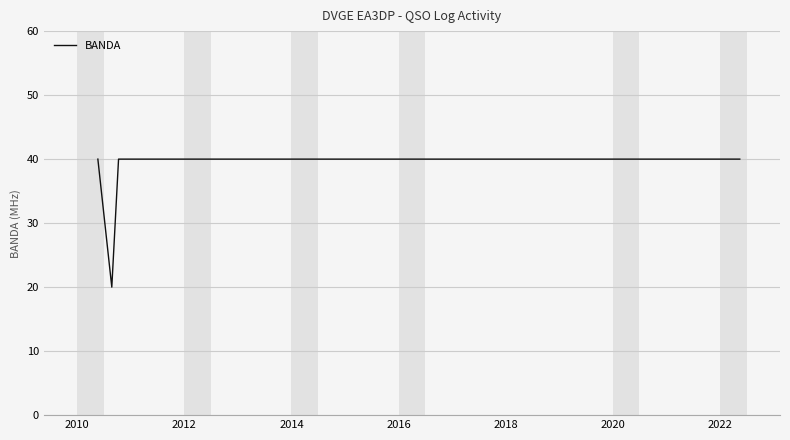

What is the difference between the maximum and minimum values?

20